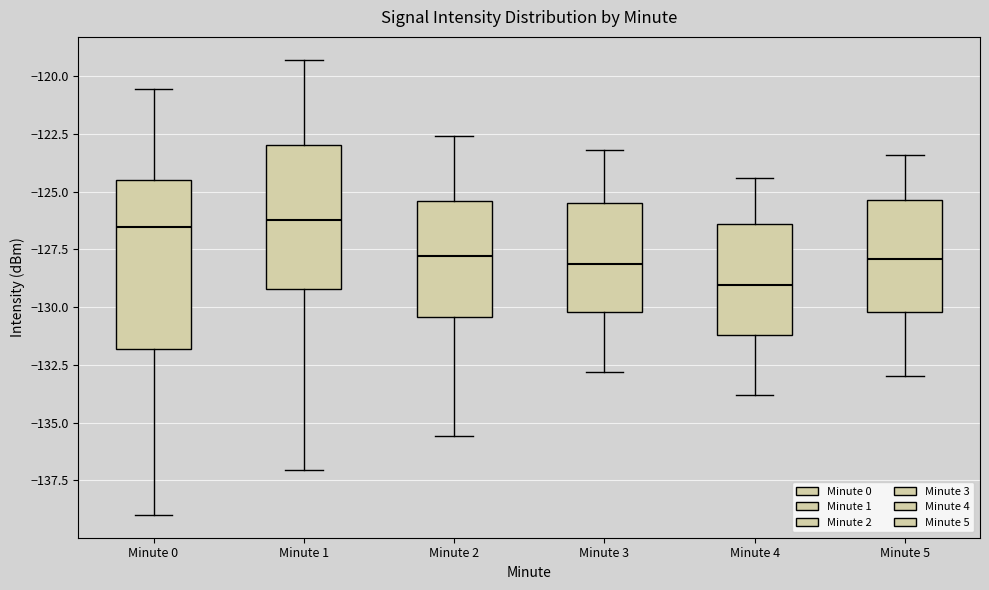

Comparing the boxes themselves (not the whiskers), which one is the tallest?

Minute 0